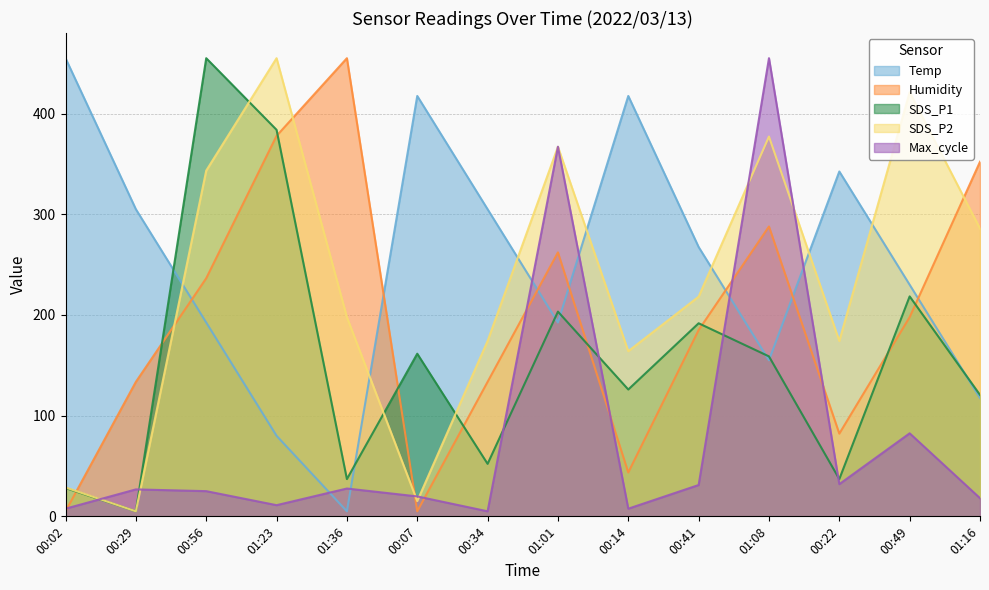

What is the label of the 10th point from the left?

00:41